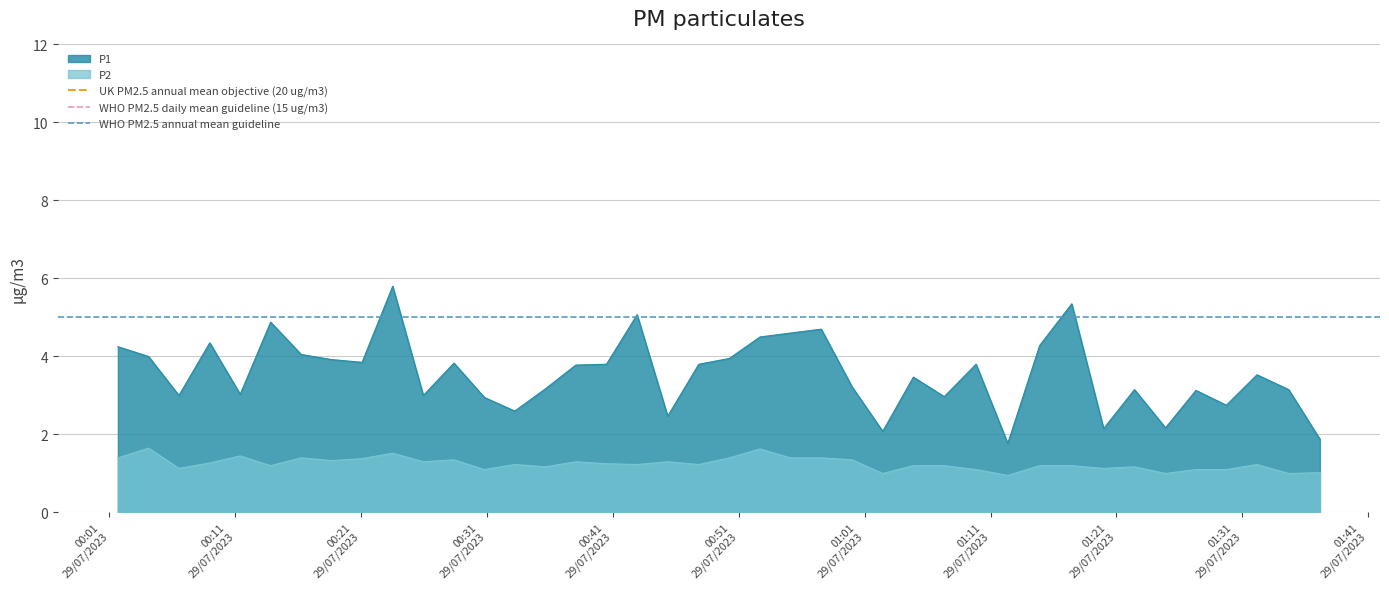

True or false: P1 and P2 intersect in this chart.

False